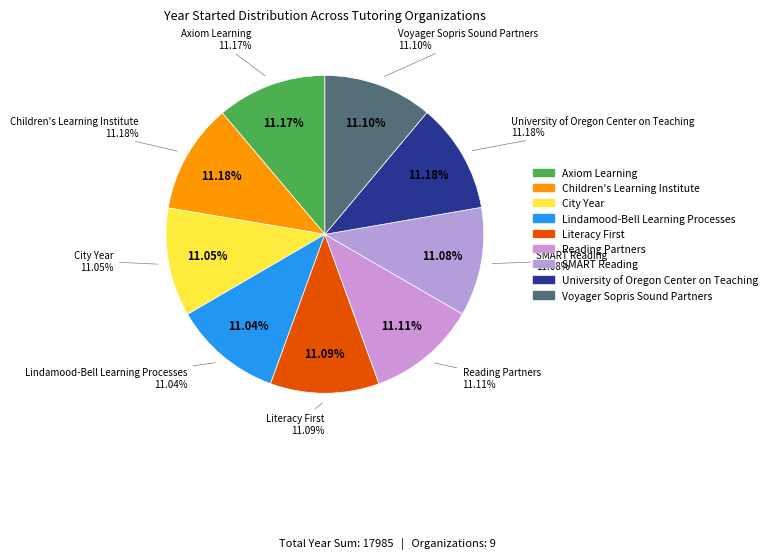

Is it true that City Year is 5% of the pie?

False